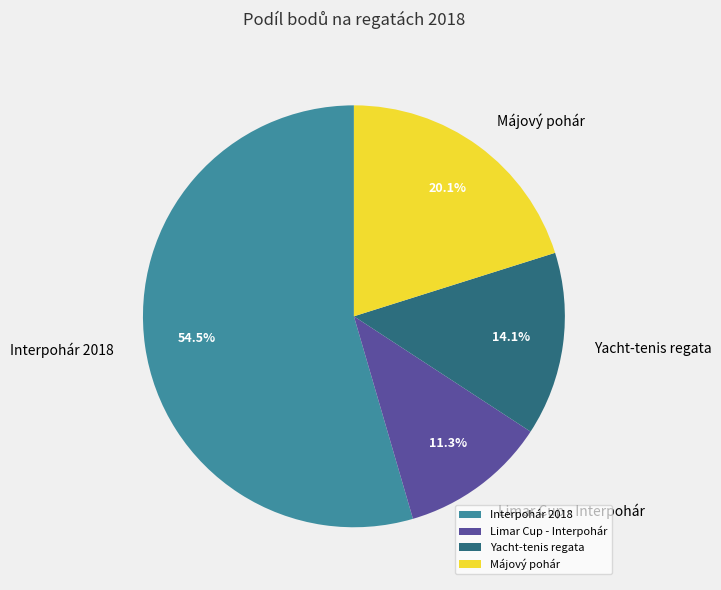

The Májový pohár slice represents 31% of the pie. True or false?

False